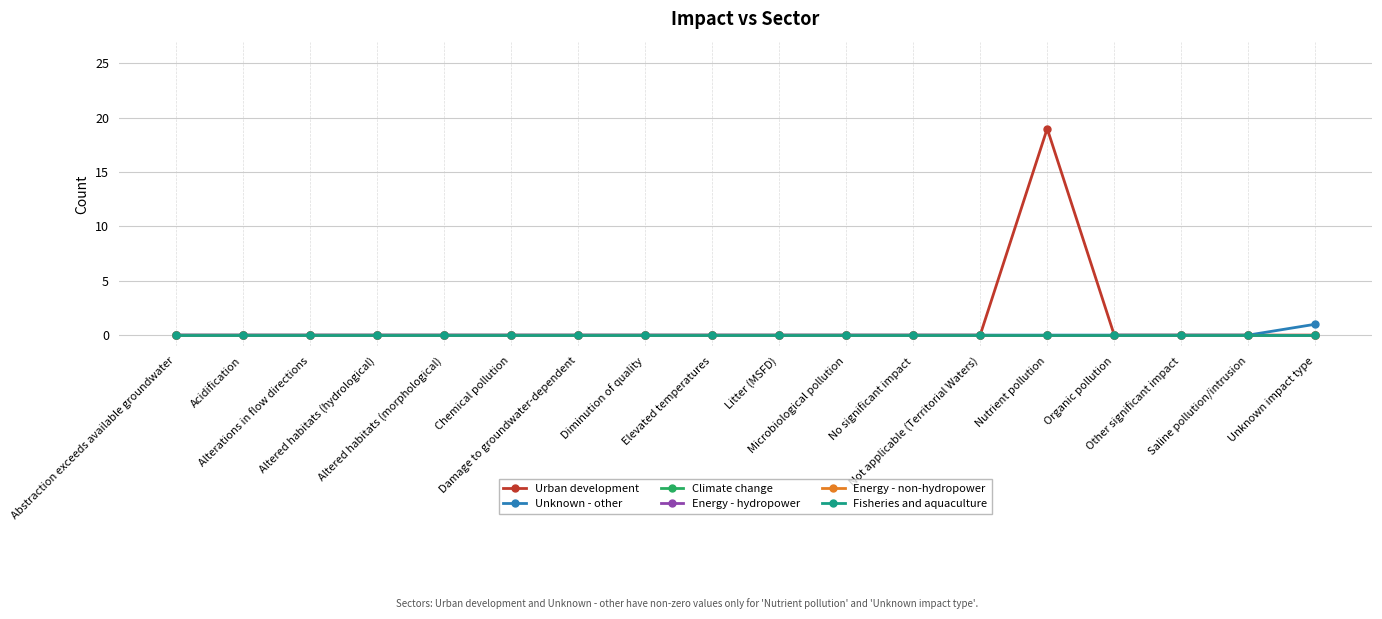

Does the chart have visible grid lines?

Yes